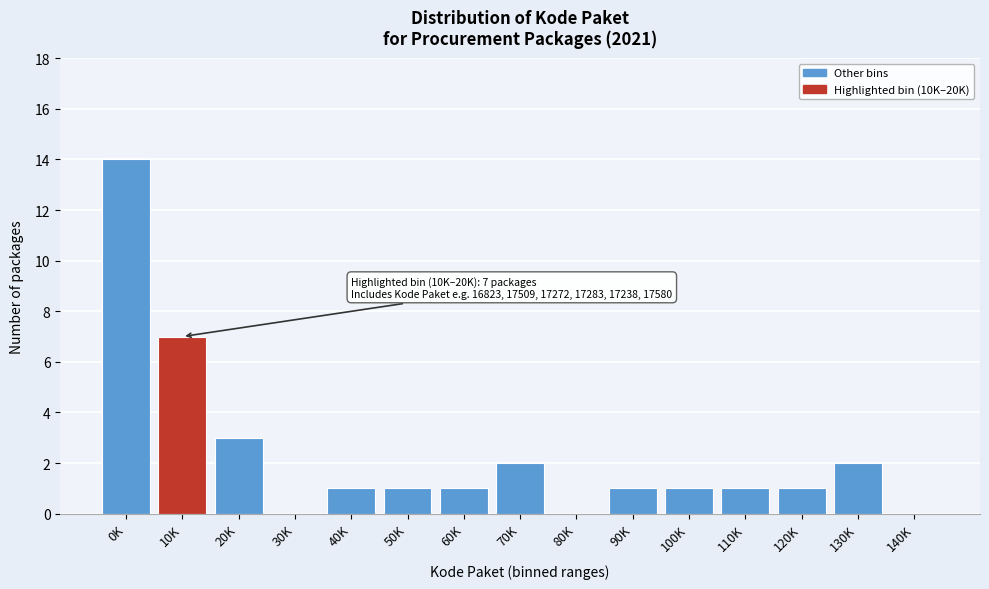

Reading left to right, transcribe all the data shown in this chart.

0K=14	10K=7	20K=3	30K=0	40K=1	50K=1	60K=1	70K=2	80K=0	90K=1	100K=1	110K=1	120K=1	130K=2	140K=0